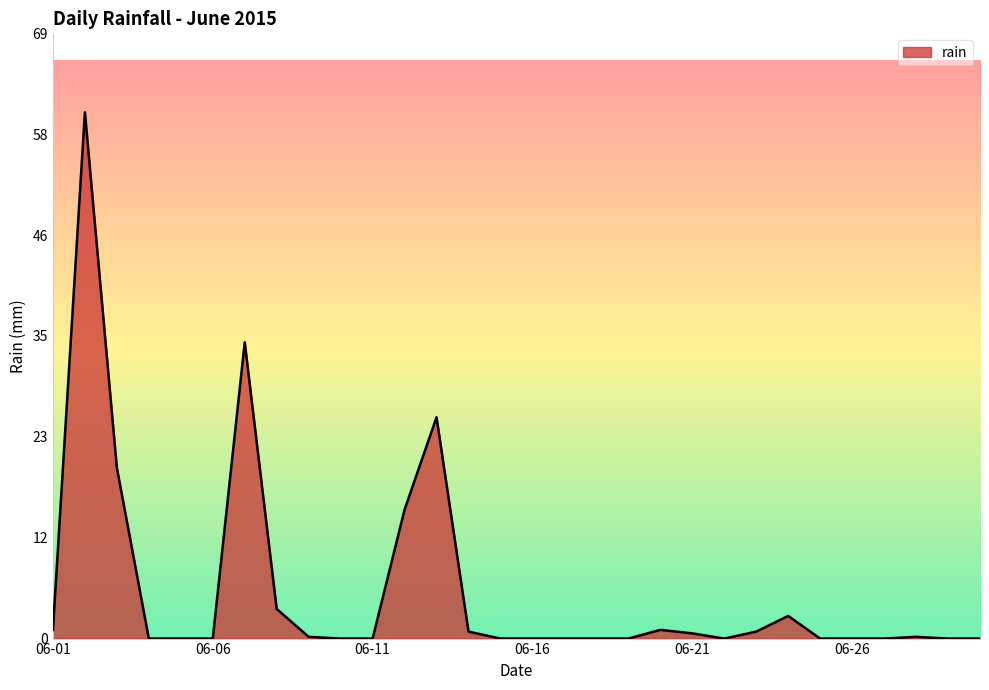

What is the greatest value displayed?

60.4